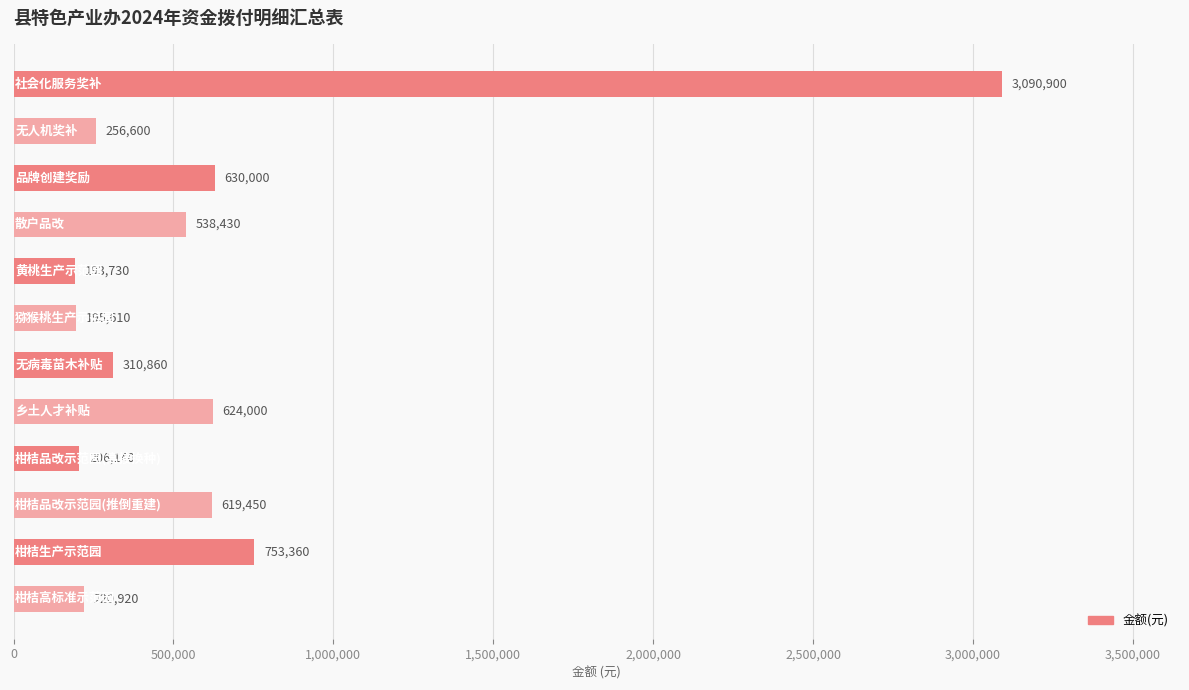

What is the sum of all values?

7640000